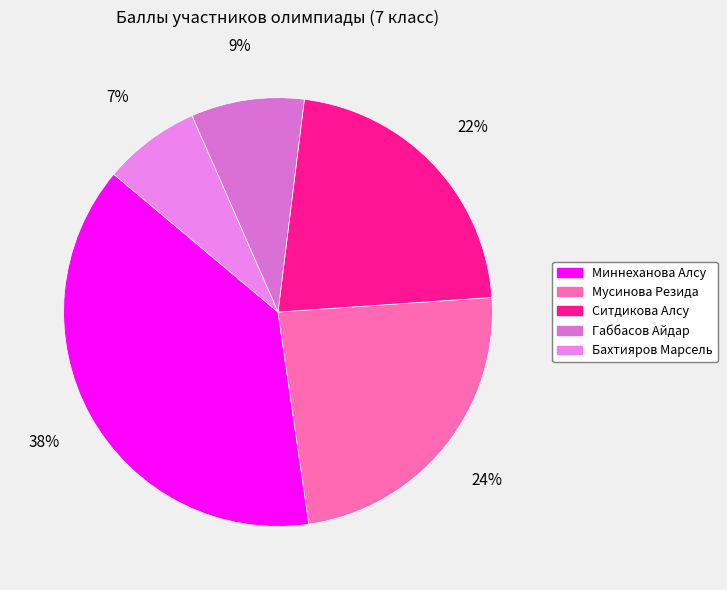

Combined, do Мусинова Резида and Габбасов Айдар account for over 50%?

No